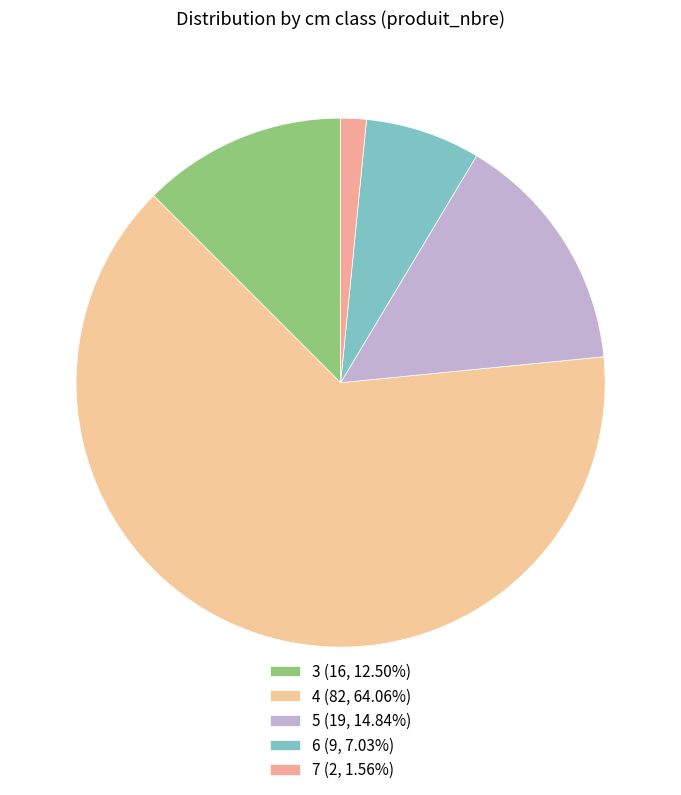

What is the change in value from 5 to 6?

-10